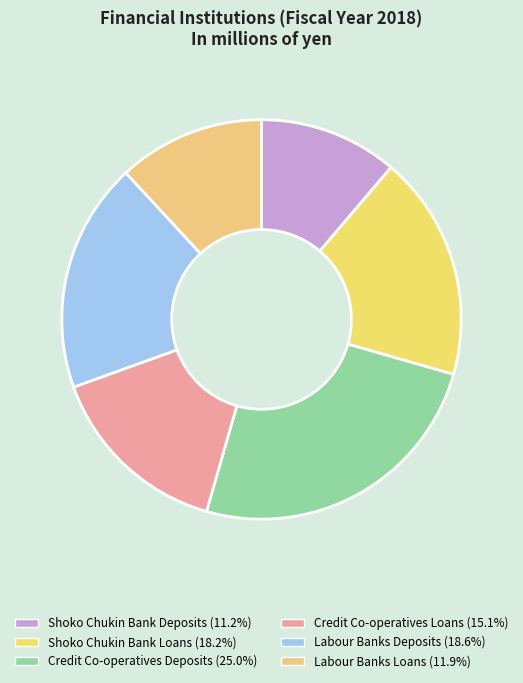

The Credit Co-operatives Deposits slice represents 38% of the pie. True or false?

False